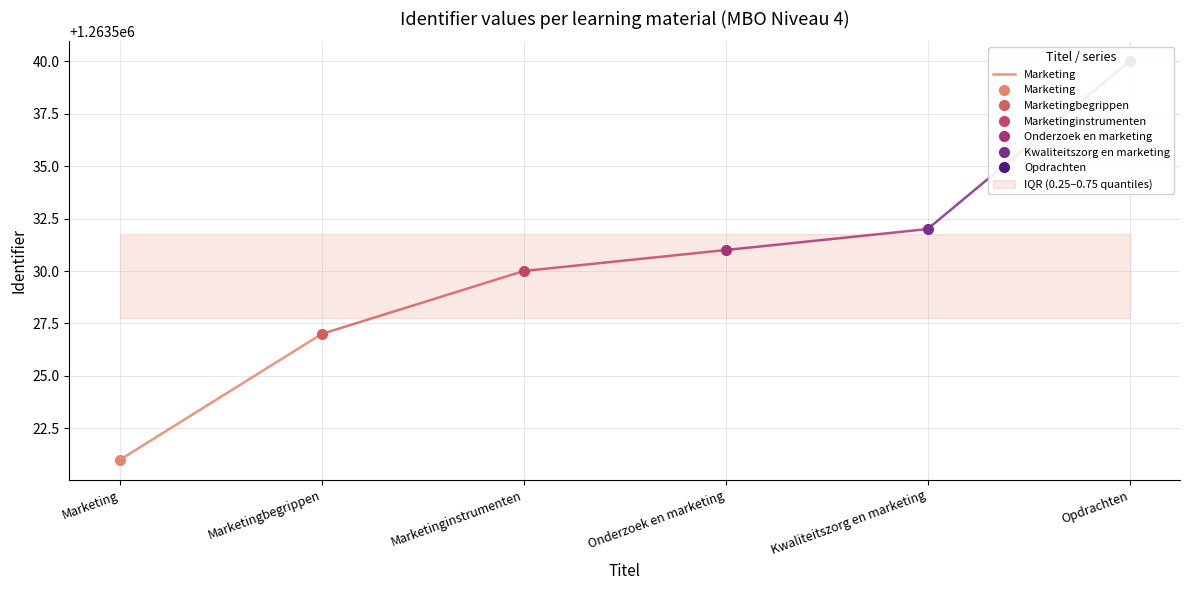

Which category has the lowest value across all series?

Marketing